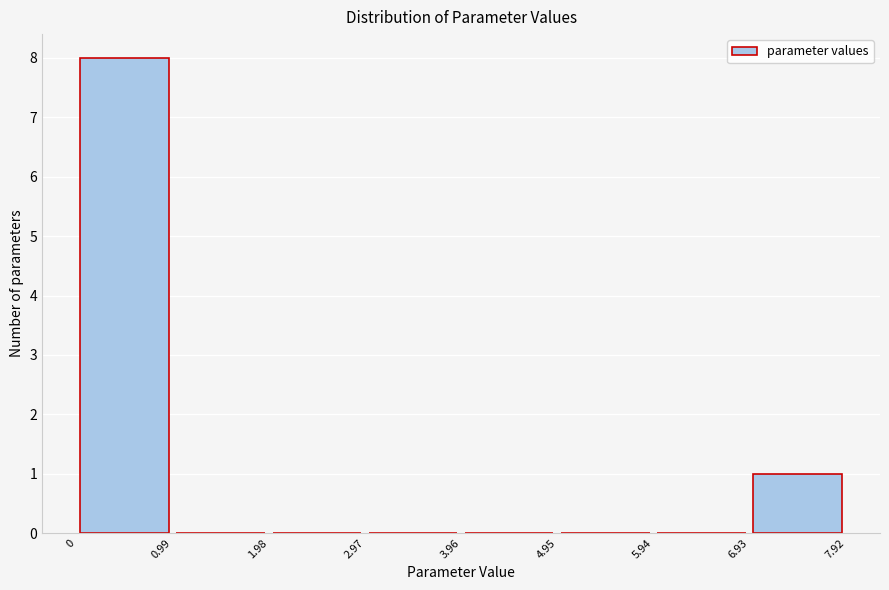

What is the height of the bar covering 0 to 0.99 on the x-axis? The values are not printed on the chart, so give them approximately, as read against the axis.

8